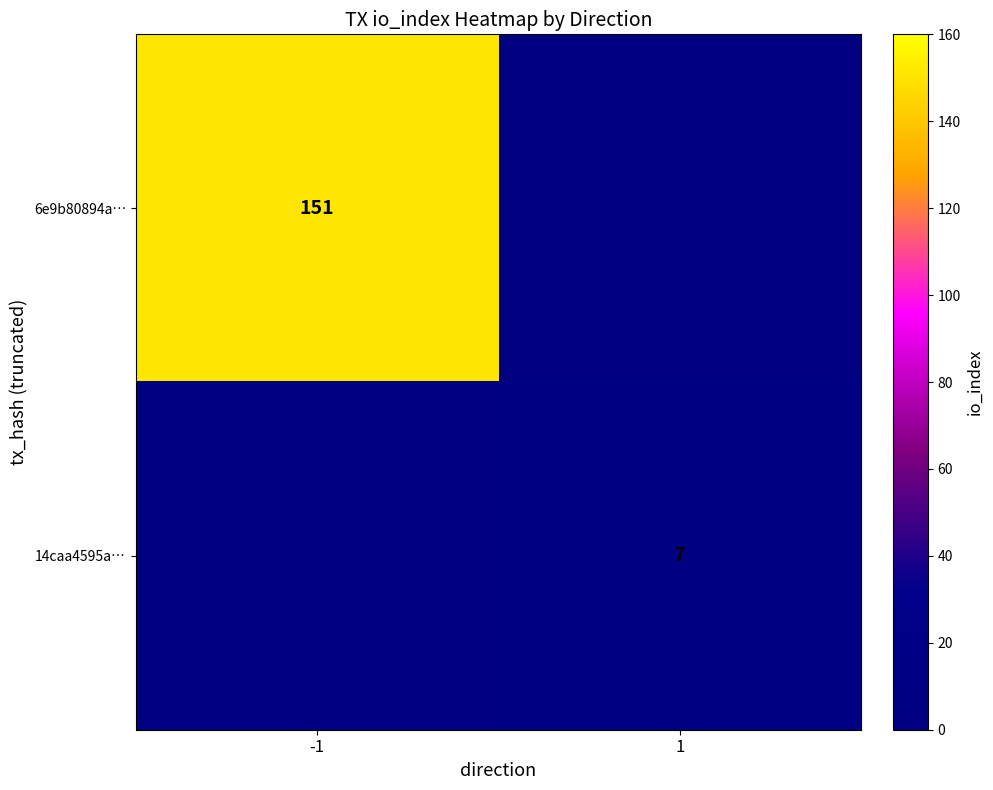

The 14caa4595a… series shows 4 at 1. True or false?

False